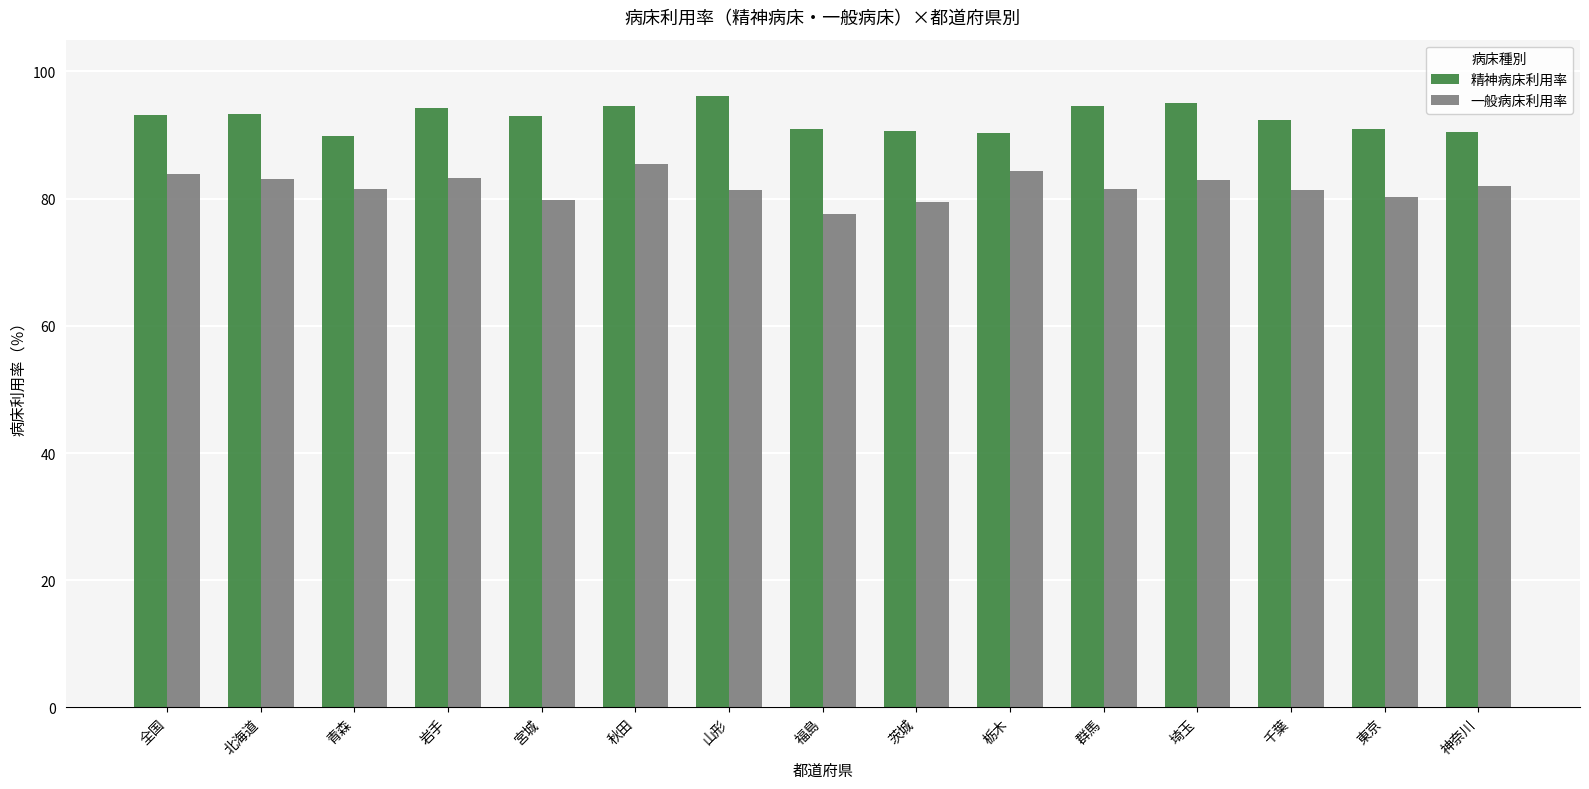

Does the chart contain stacked bars?

No